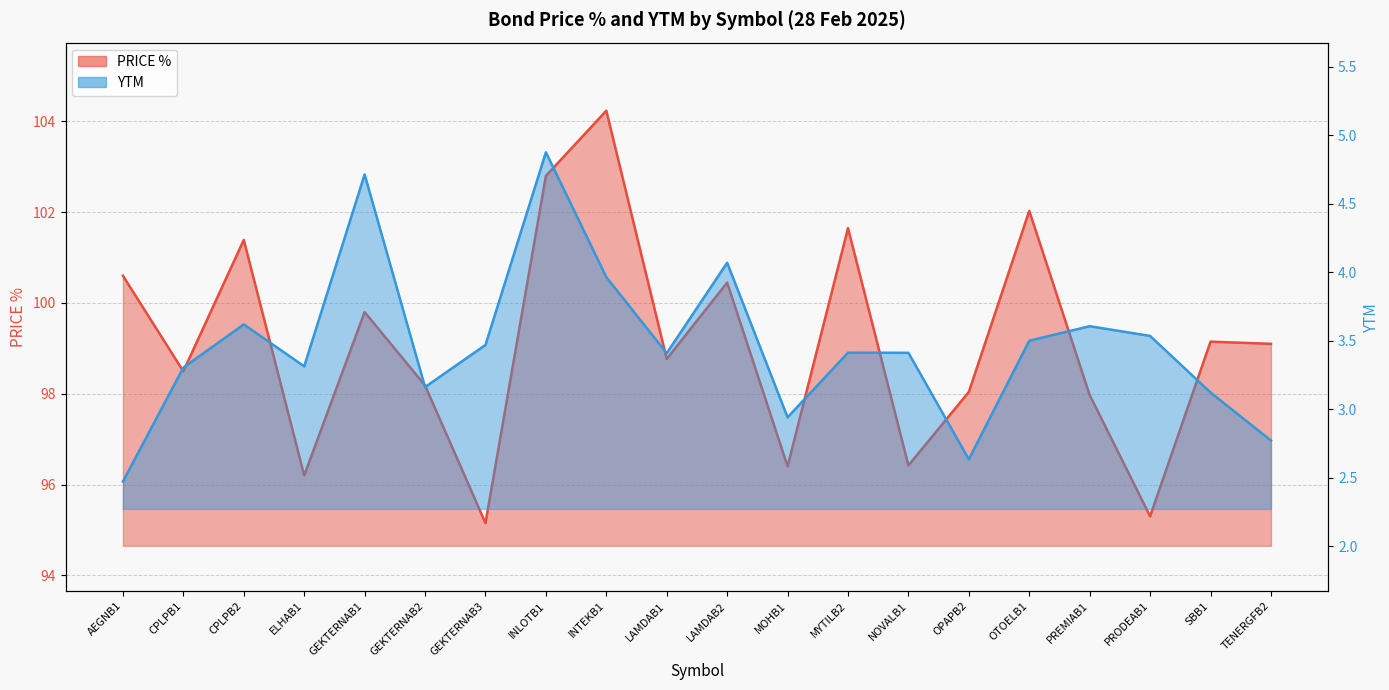

True or false: PRICE % (line) has a value of 129.8 at ELHAB1.

False